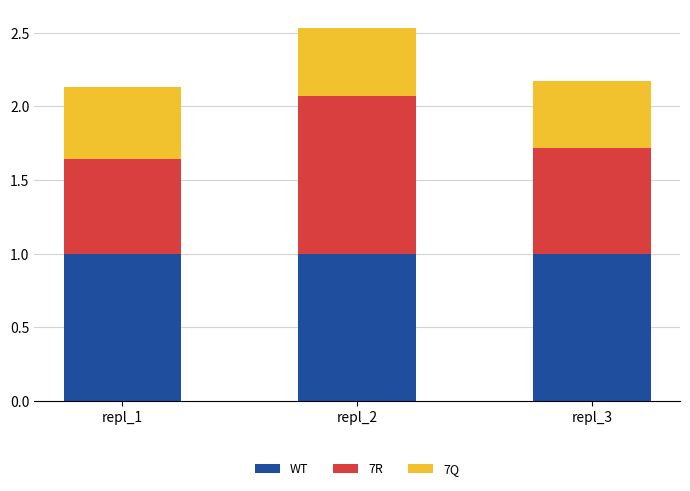

What is the highest value of the WT series?

1.0